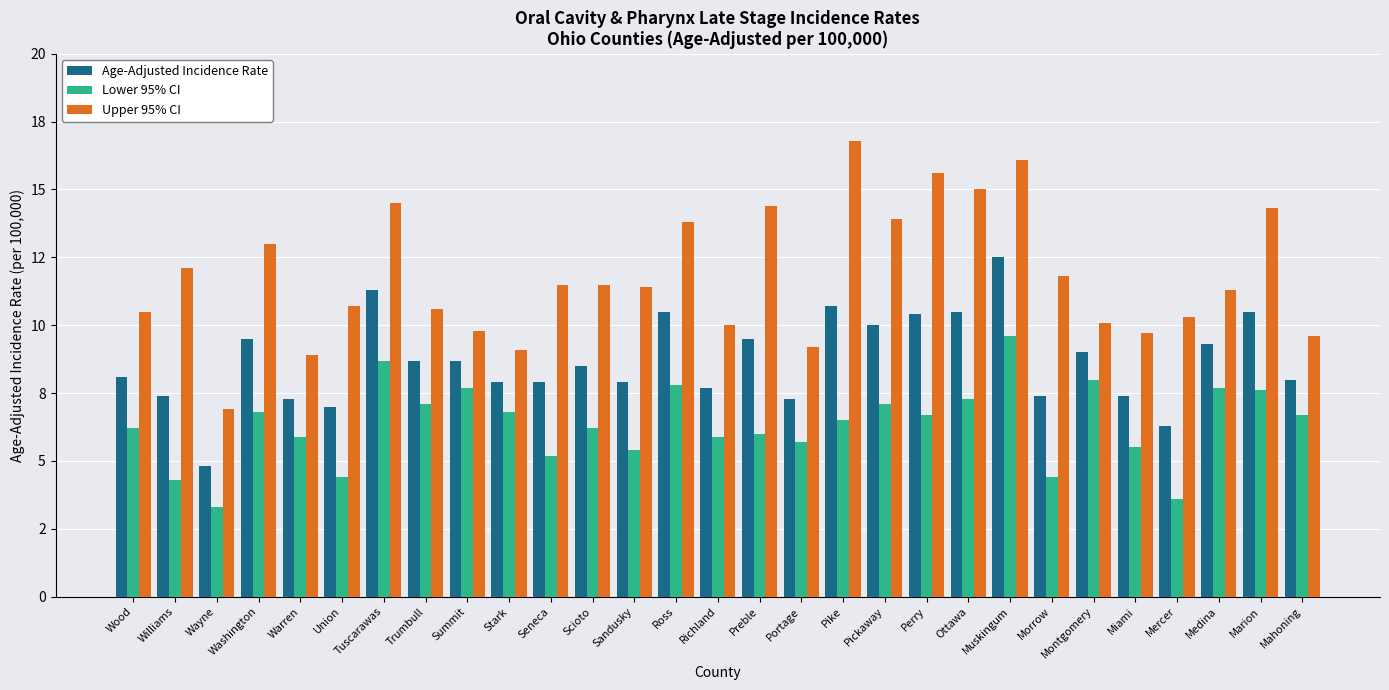

Reading left to right, transcribe all the data shown in this chart.

Age-Adjusted Incidence Rate: 8.1	7.4	4.8	9.5	7.3	7.0	11.3	8.7	8.7	7.9	7.9	8.5	7.9	10.5	7.7	9.5	7.3	10.7	10.0	10.4	10.5	12.5	7.4	9.0	7.4	6.3	9.3	10.5	8.0
Lower 95% CI: 6.2	4.3	3.3	6.8	5.9	4.4	8.7	7.1	7.7	6.8	5.2	6.2	5.4	7.8	5.9	6.0	5.7	6.5	7.1	6.7	7.3	9.6	4.4	8.0	5.5	3.6	7.7	7.6	6.7
Upper 95% CI: 10.5	12.1	6.9	13.0	8.9	10.7	14.5	10.6	9.8	9.1	11.5	11.5	11.4	13.8	10.0	14.4	9.2	16.8	13.9	15.6	15.0	16.1	11.8	10.1	9.7	10.3	11.3	14.3	9.6